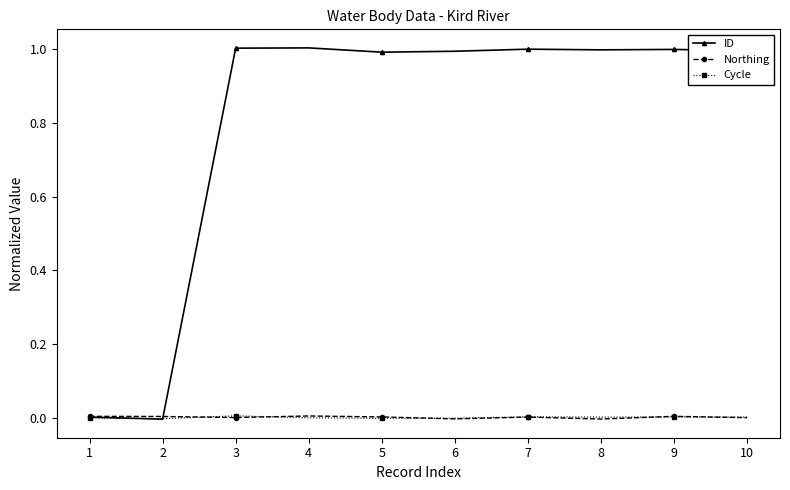

The value of ID at 4 is 1.0. True or false?

True